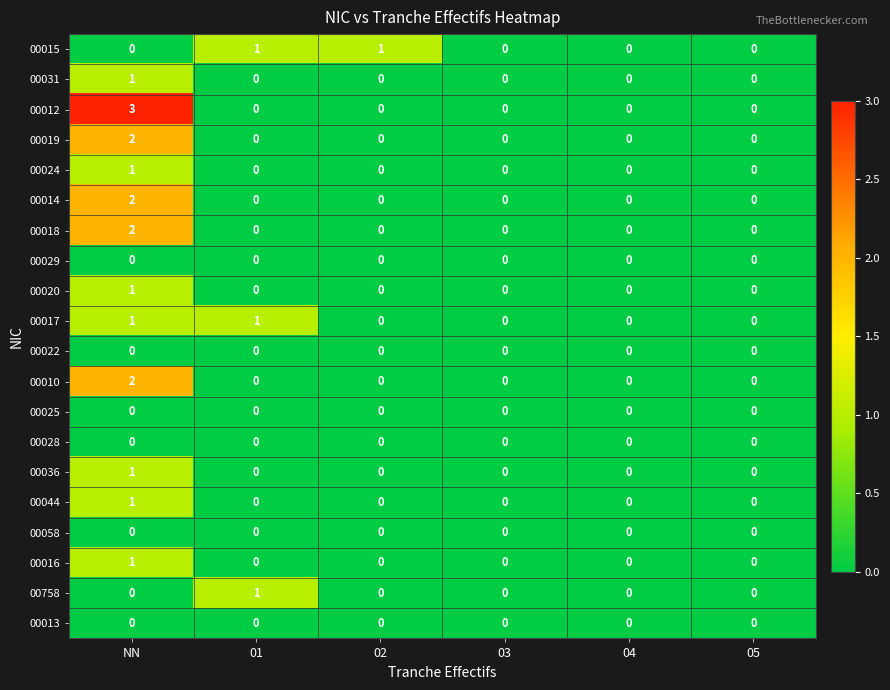

How many 00017 values are between 0 and 1?

6